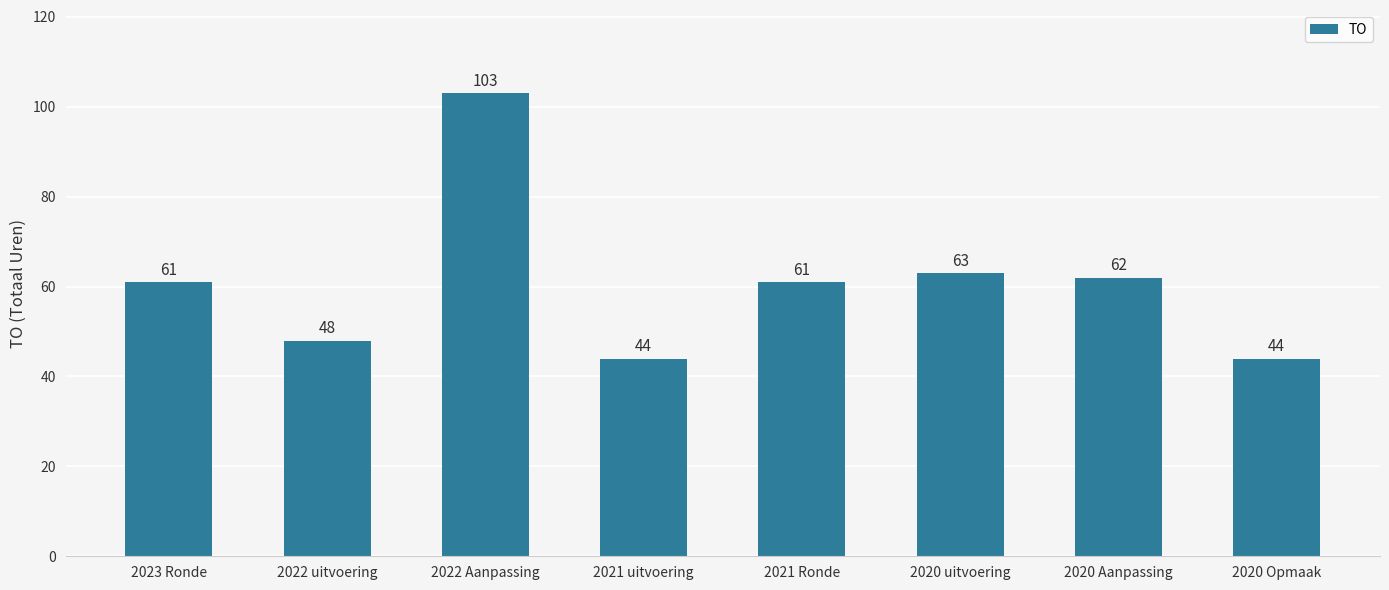

Which category has the highest value across all series?

2022 Aanpassing